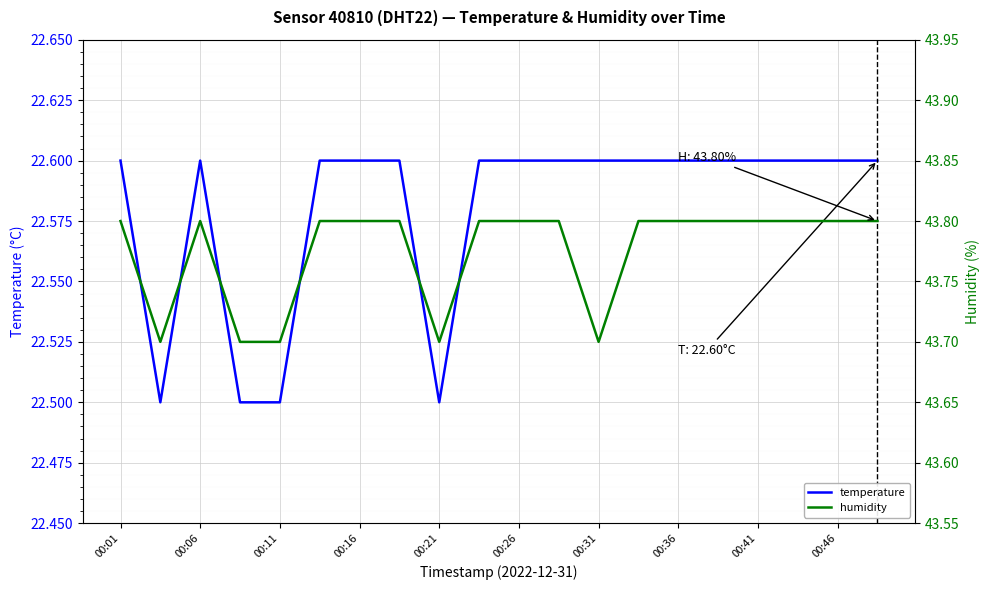

Rank the series by their average value, from lowest to highest.

temperature, humidity